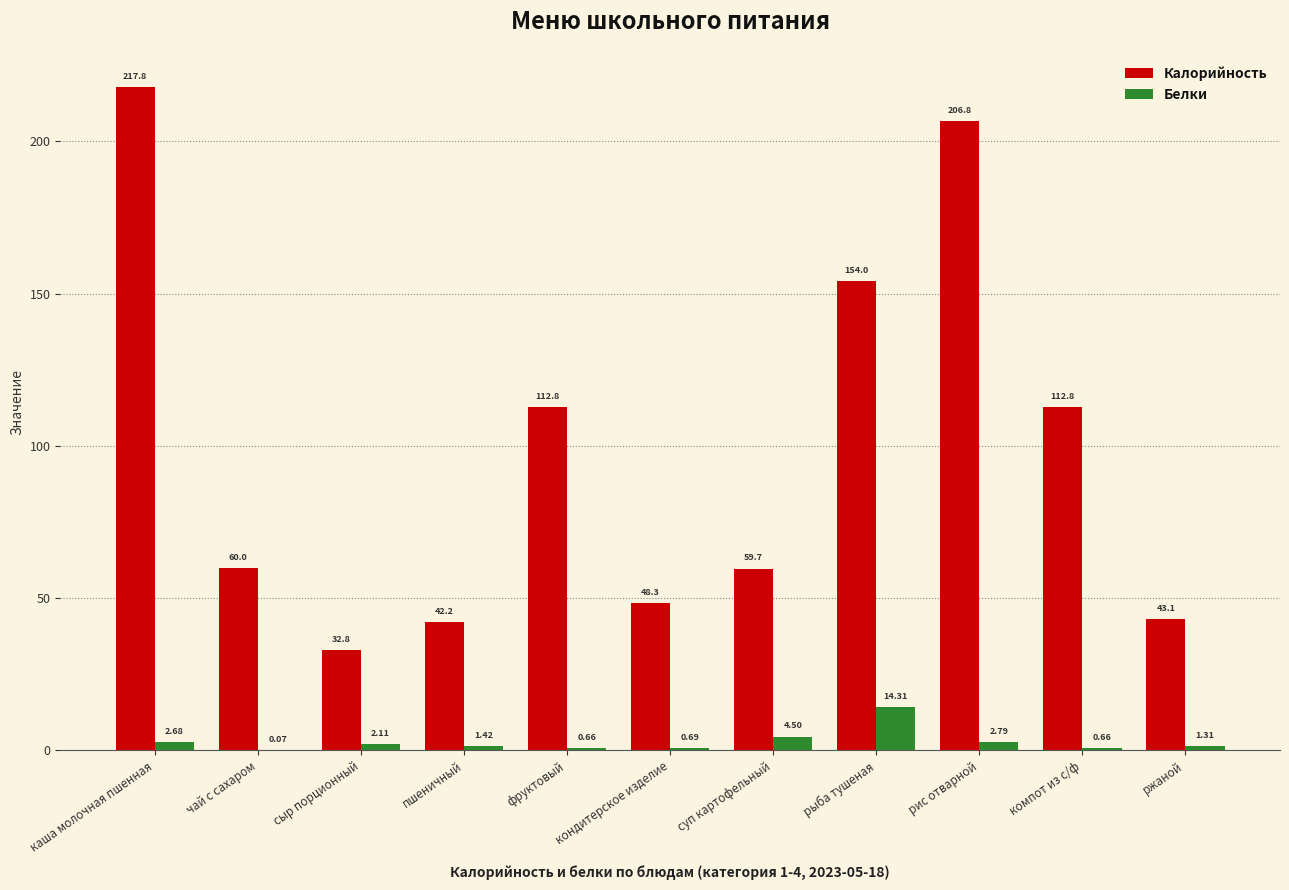

Which category has the highest value across all series?

каша молочная пшенная